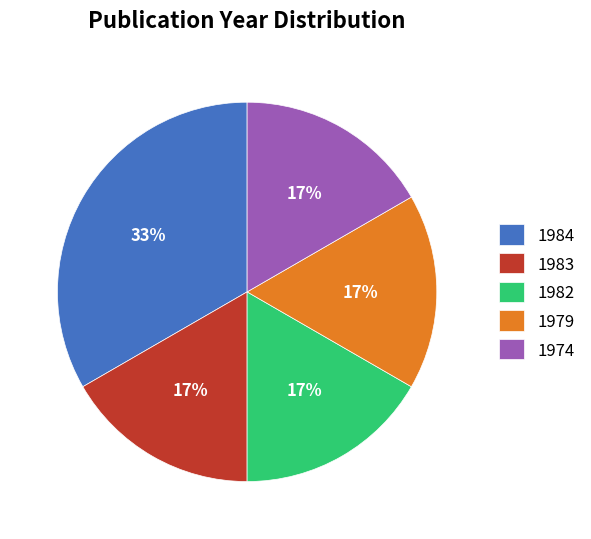

Does 1984 account for over 50% of the chart?

No